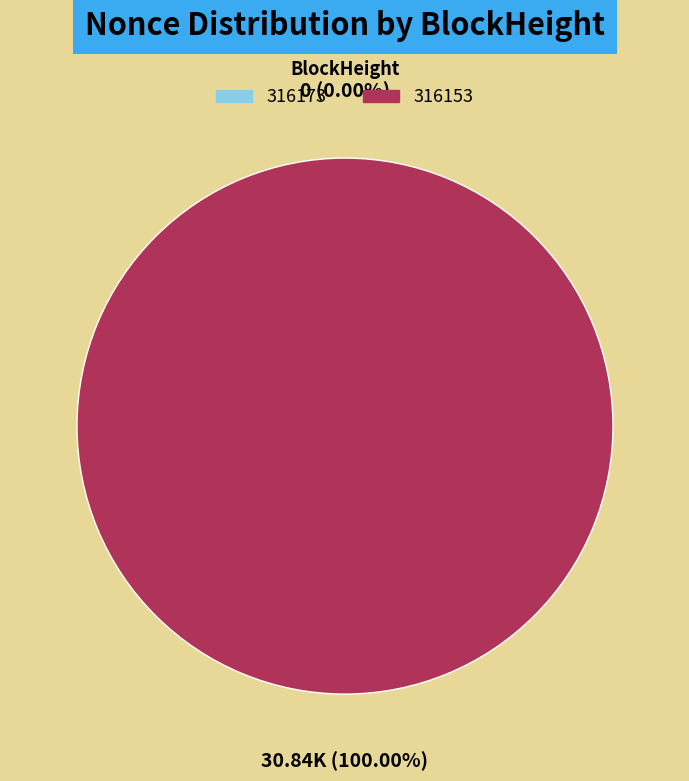

What is the change in value from 316173 to 316153?

+30845